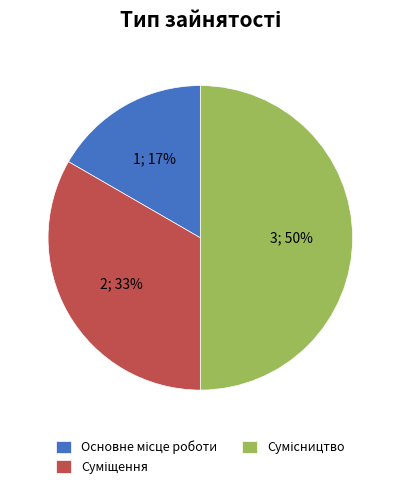

To the nearest percent, what is the difference between the largest and smallest slice percentages?

33%